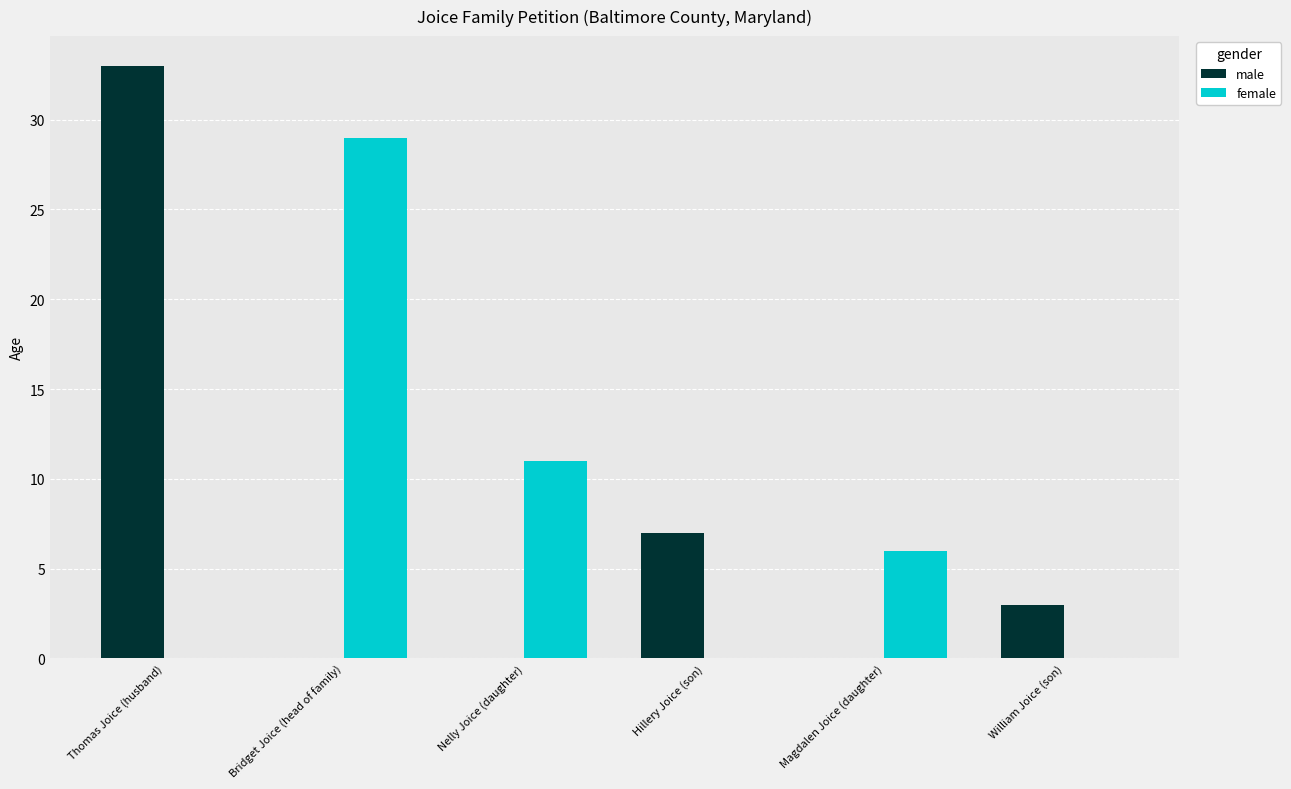

At which category is the sum across all series the highest?

Thomas Joice (husband)